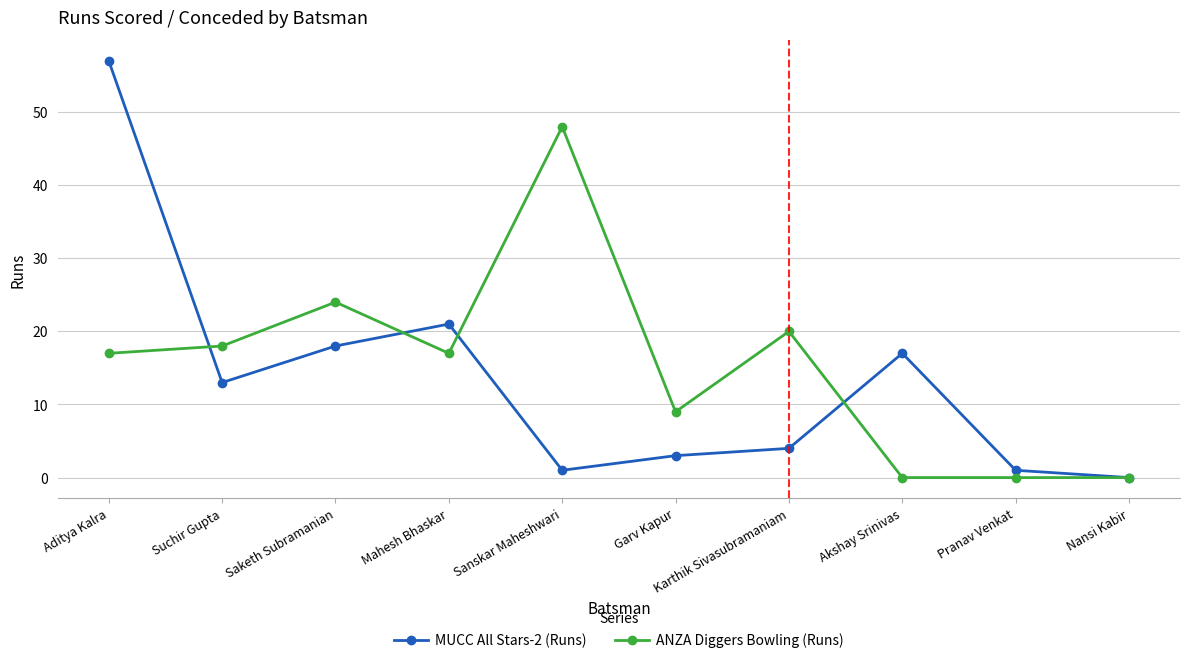

At how many categories does at least one series exceed 40?

2